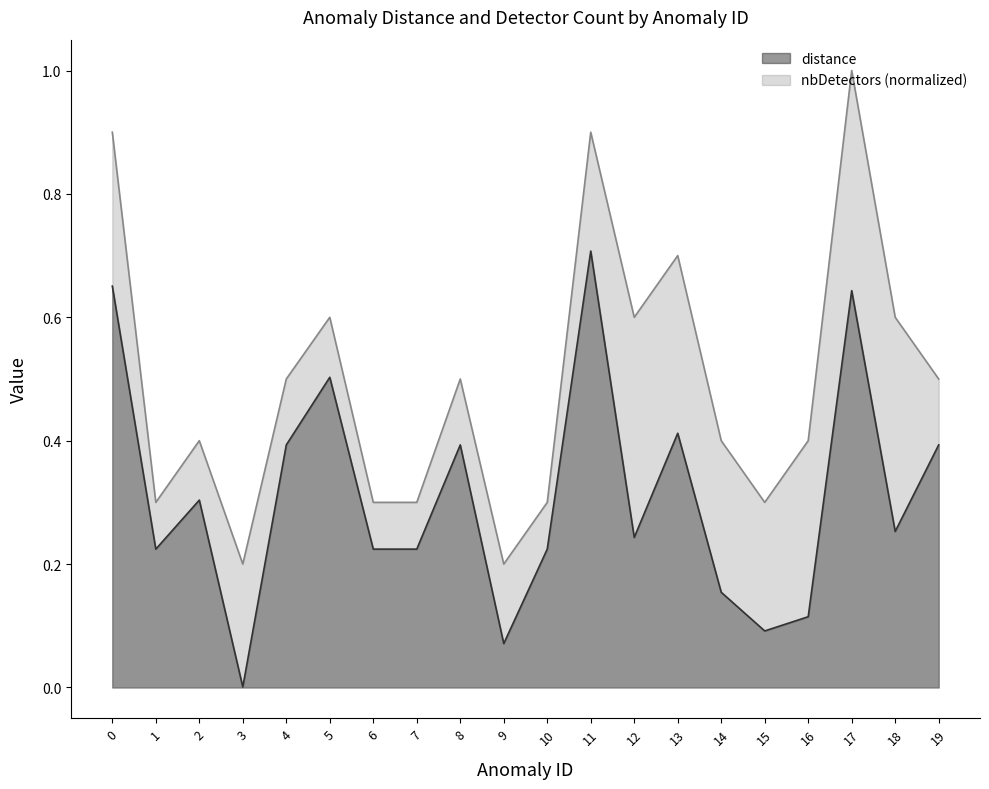

What is the minimum value for nbDetectors?

0.2